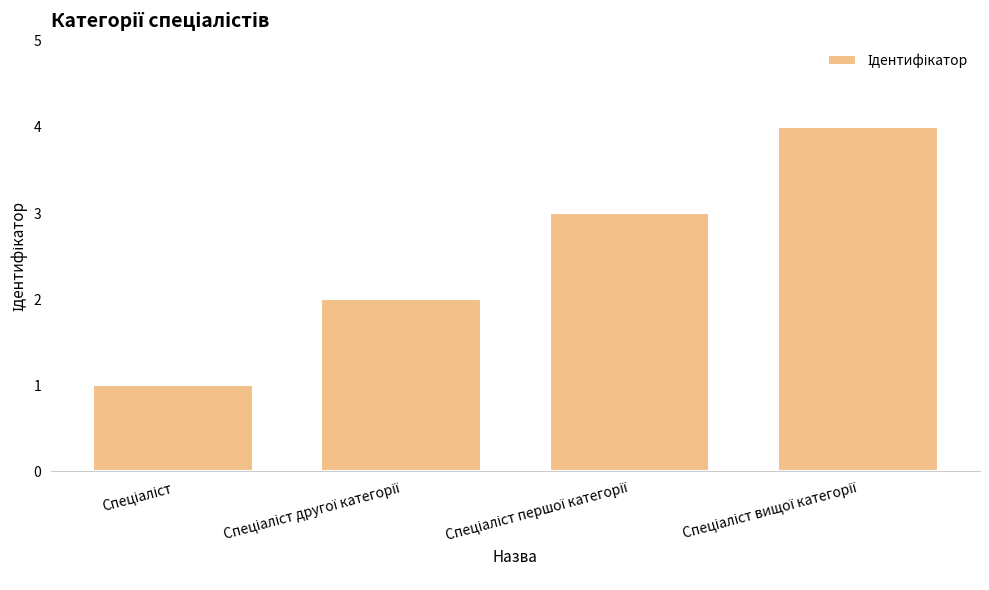

Count the number of categories in the chart.

4